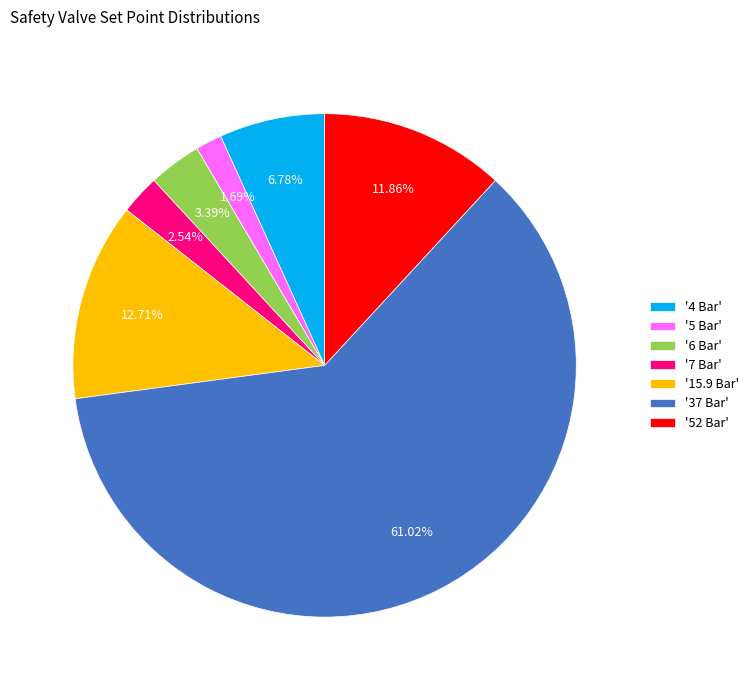

How many segments does this pie chart have?

7